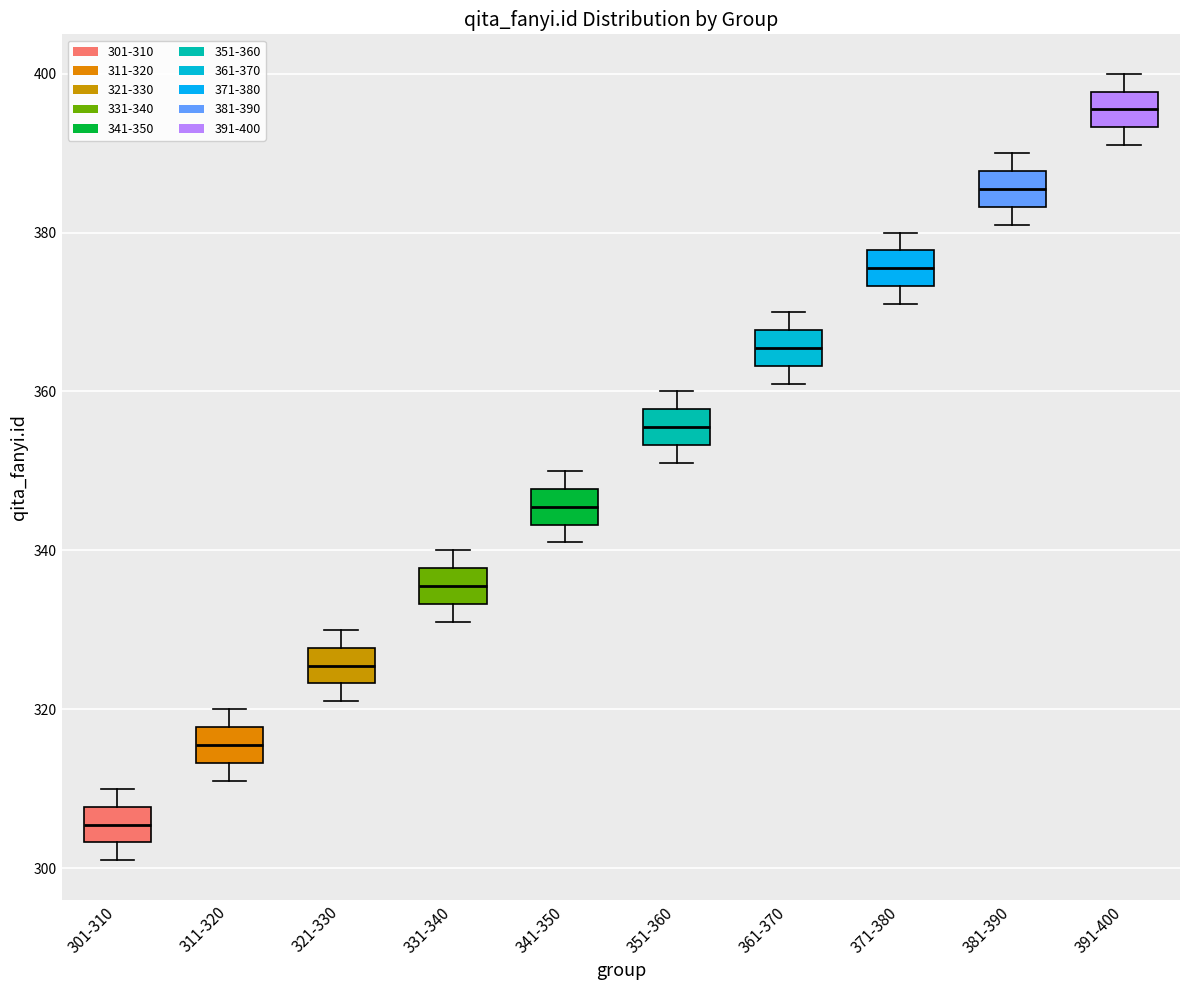

Reading left to right, read every box against the y-axis: the position of its median line, the range the box covers, and the ends of its whiskers. The values are not printed on the chart, so give them approximately, as read against the axis.

301-310: median 306, box 304 to 308, whiskers 302 to 310
311-320: median 316, box 314 to 318, whiskers 312 to 320
321-330: median 326, box 324 to 328, whiskers 322 to 330
331-340: median 336, box 334 to 338, whiskers 332 to 340
341-350: median 346, box 344 to 348, whiskers 342 to 350
351-360: median 356, box 354 to 358, whiskers 352 to 360
361-370: median 366, box 364 to 368, whiskers 362 to 370
371-380: median 376, box 374 to 378, whiskers 372 to 380
381-390: median 386, box 384 to 388, whiskers 382 to 390
391-400: median 396, box 394 to 398, whiskers 392 to 400